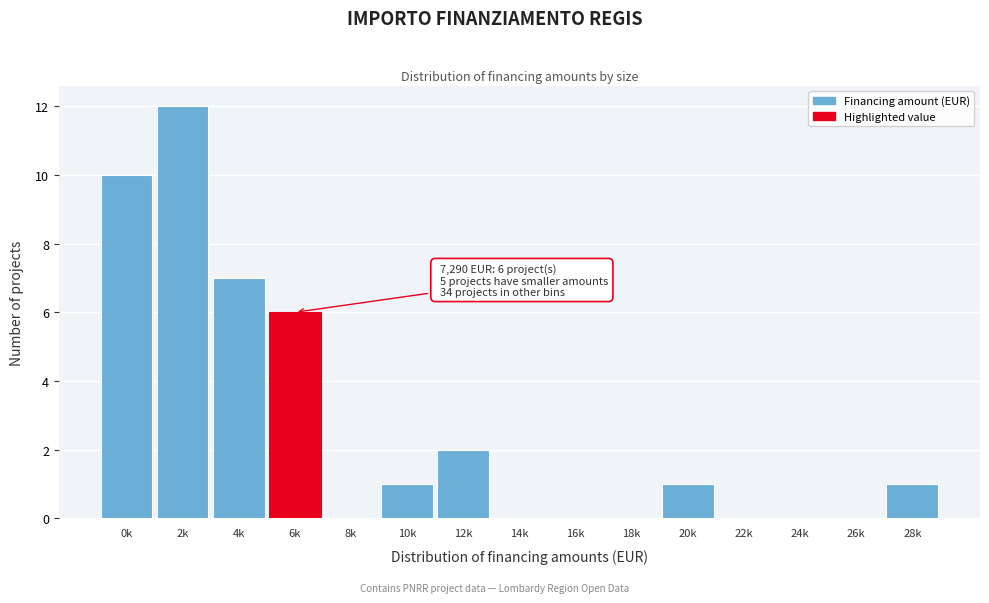

Reading left to right, extract all data points from this chart.

0k=10	2k=12	4k=7	6k=6	8k=0	10k=1	12k=2	14k=0	16k=0	18k=0	20k=1	22k=0	24k=0	26k=0	28k=1